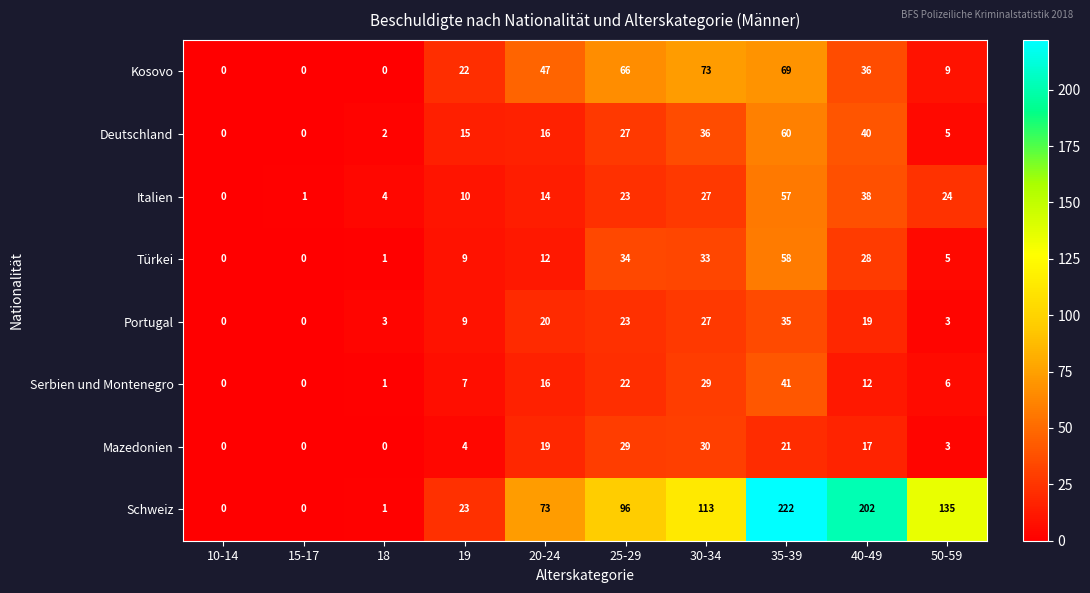

Is it true that Kosovo equals 55 at 40-49?

False